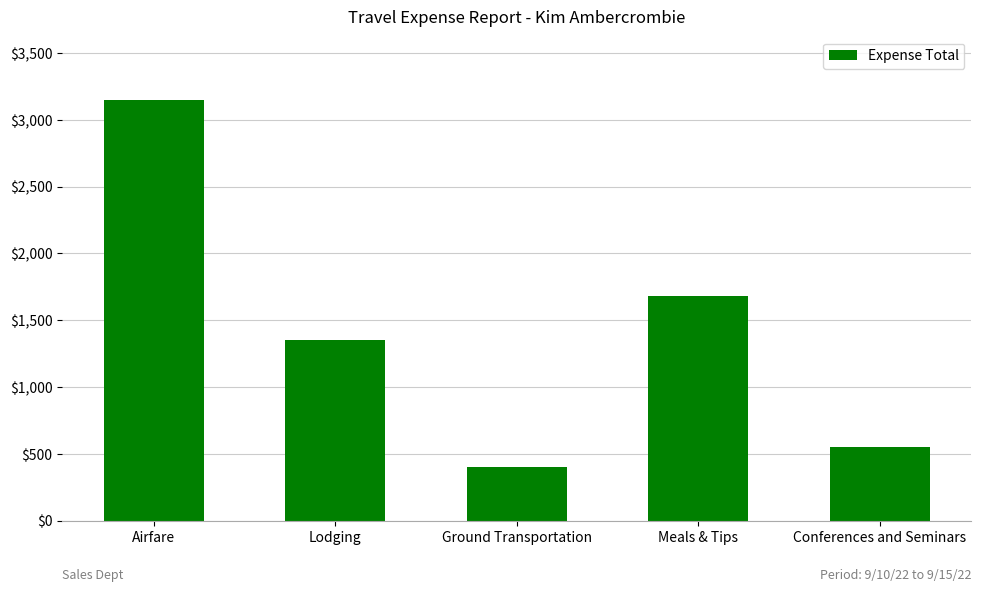

Which category has the lowest value across all series?

Ground Transportation